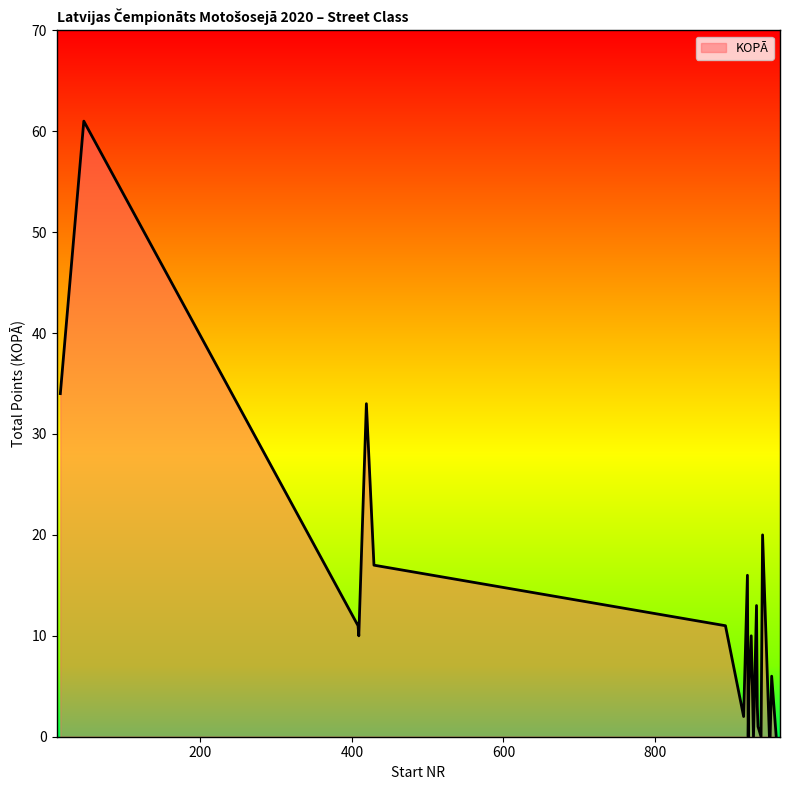

What is the greatest value displayed?

61